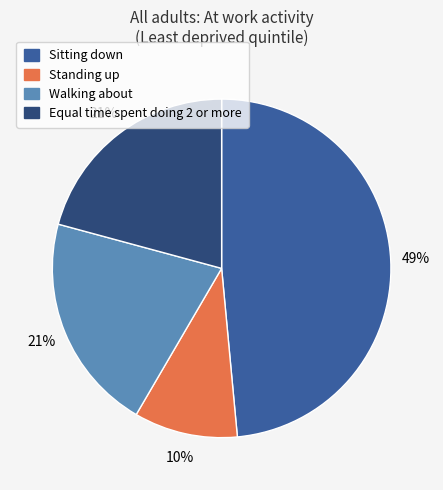

To the nearest percent, what portion does Standing up represent?

10%